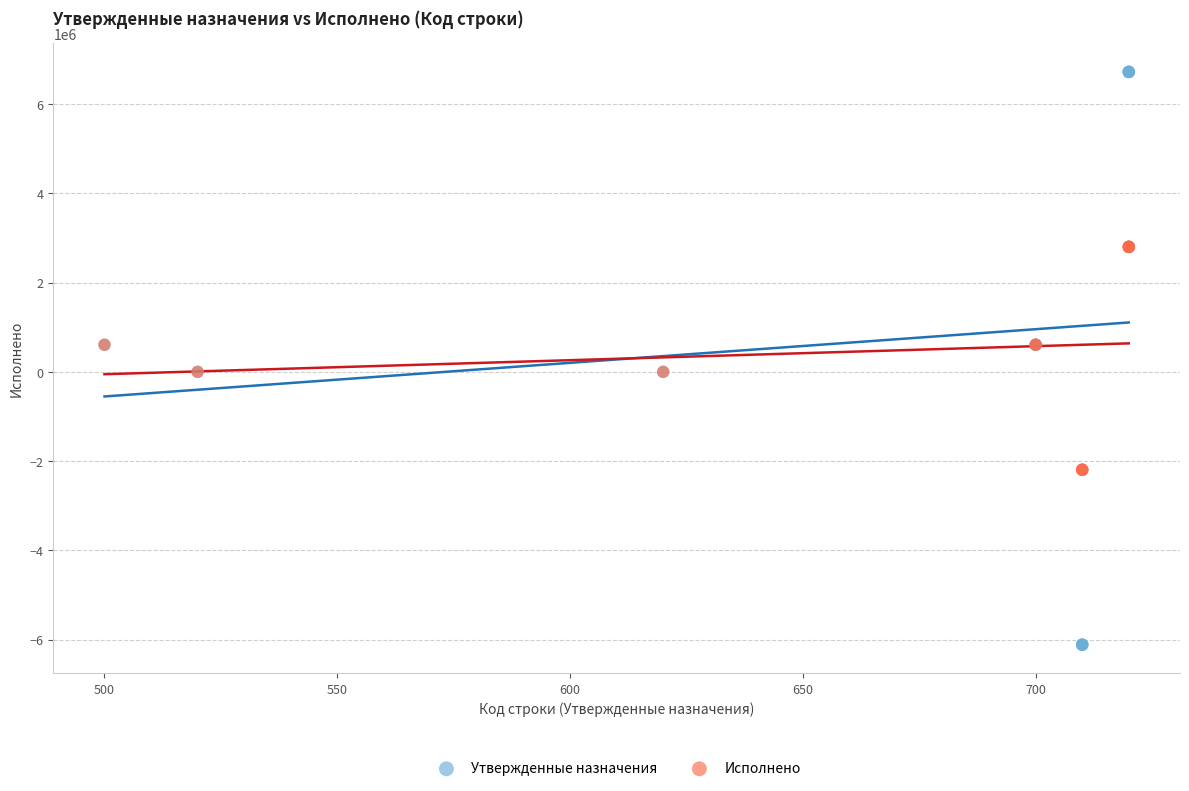

Which series contains the lowest Y value?

Утвержденные назначения